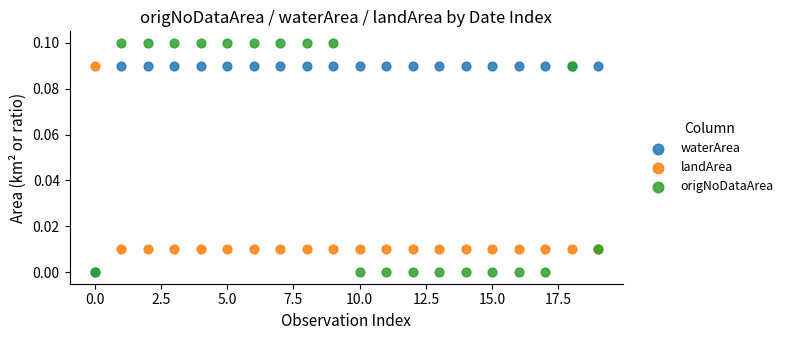

Which series contains the highest Y value?

origNoDataArea